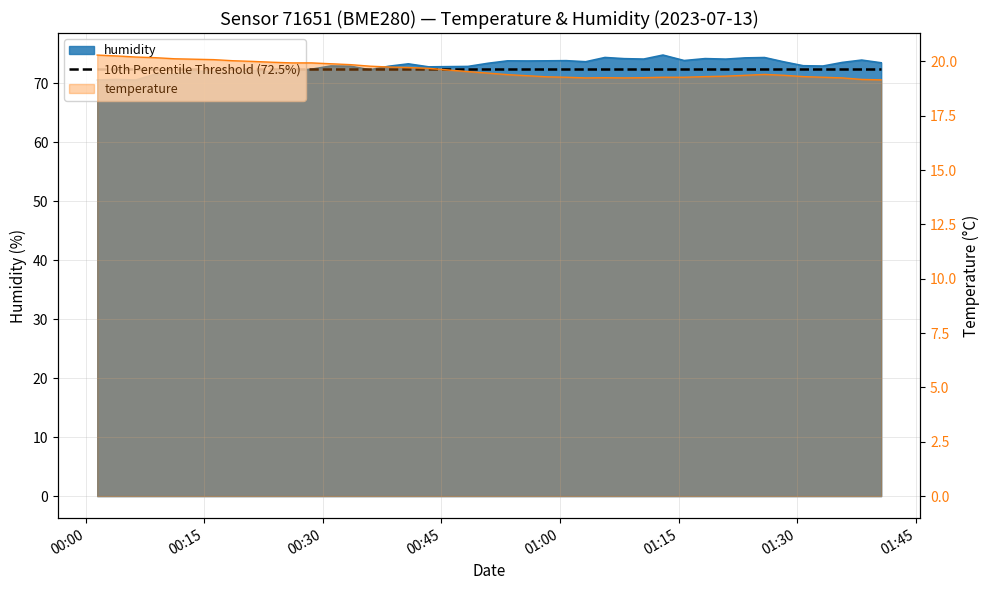

What is the lowest value of the humidity series?

70.6